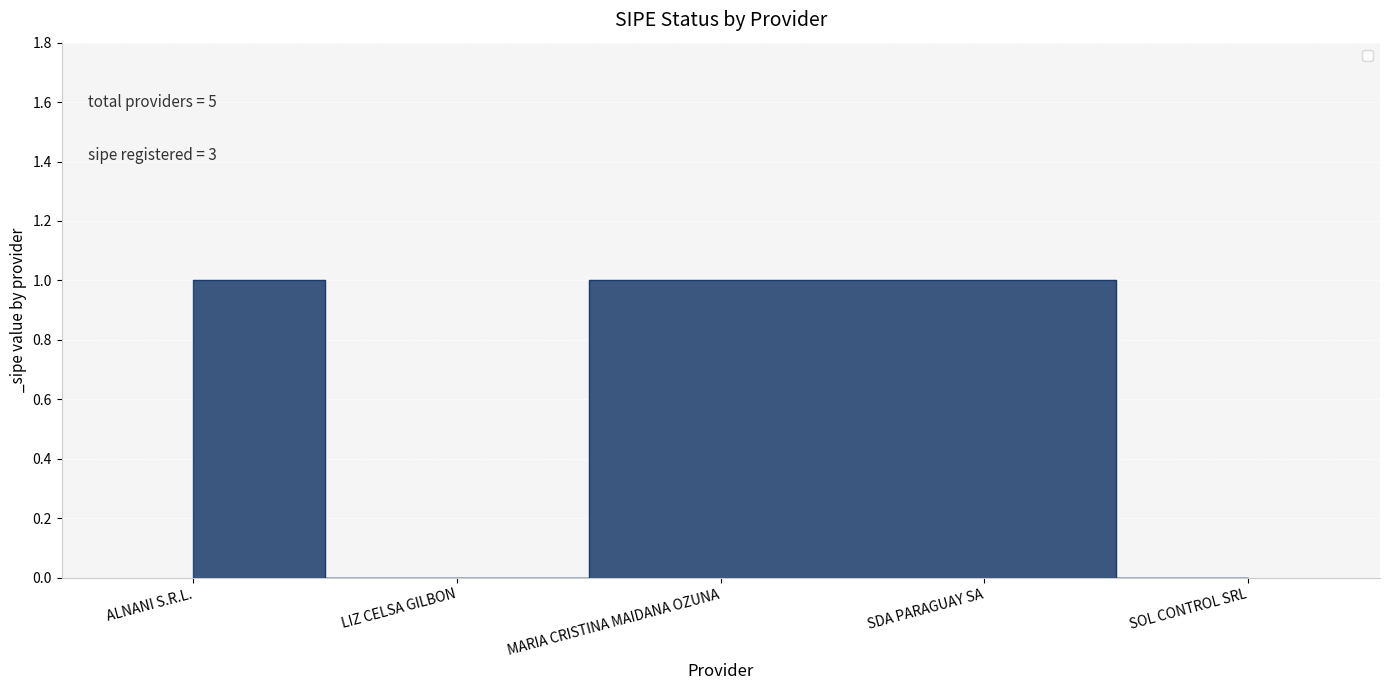

Between SDA PARAGUAY SA and LIZ CELSA GILBON, which is larger?

SDA PARAGUAY SA